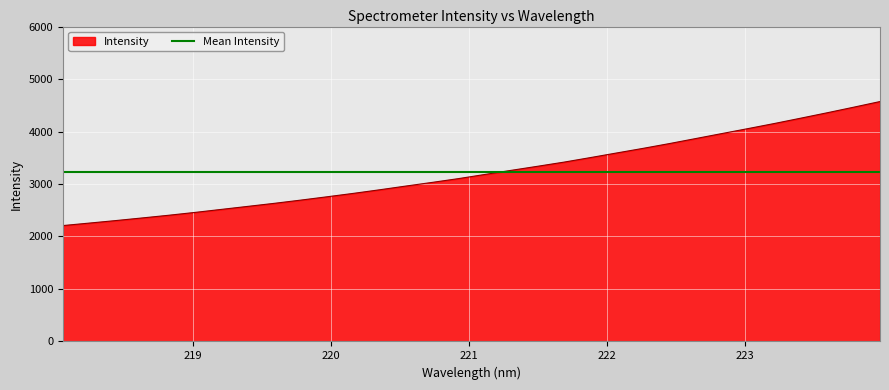

Rank the categories by value from highest to lowest.

223.9802, 223.7895, 223.5987, 223.408, 223.2172, 223.0264, 222.8355, 222.6447, 222.4538, 222.263, 222.0721, 221.8812, 221.6902, 221.4993, 221.3083, 221.1174, 220.9264, 220.7354, 220.5444, 220.3533, 220.1623, 219.9712, 219.7801, 219.589, 219.3979, 219.2067, 219.0156, 218.8244, 218.6332, 218.442, 218.2508, 218.0596